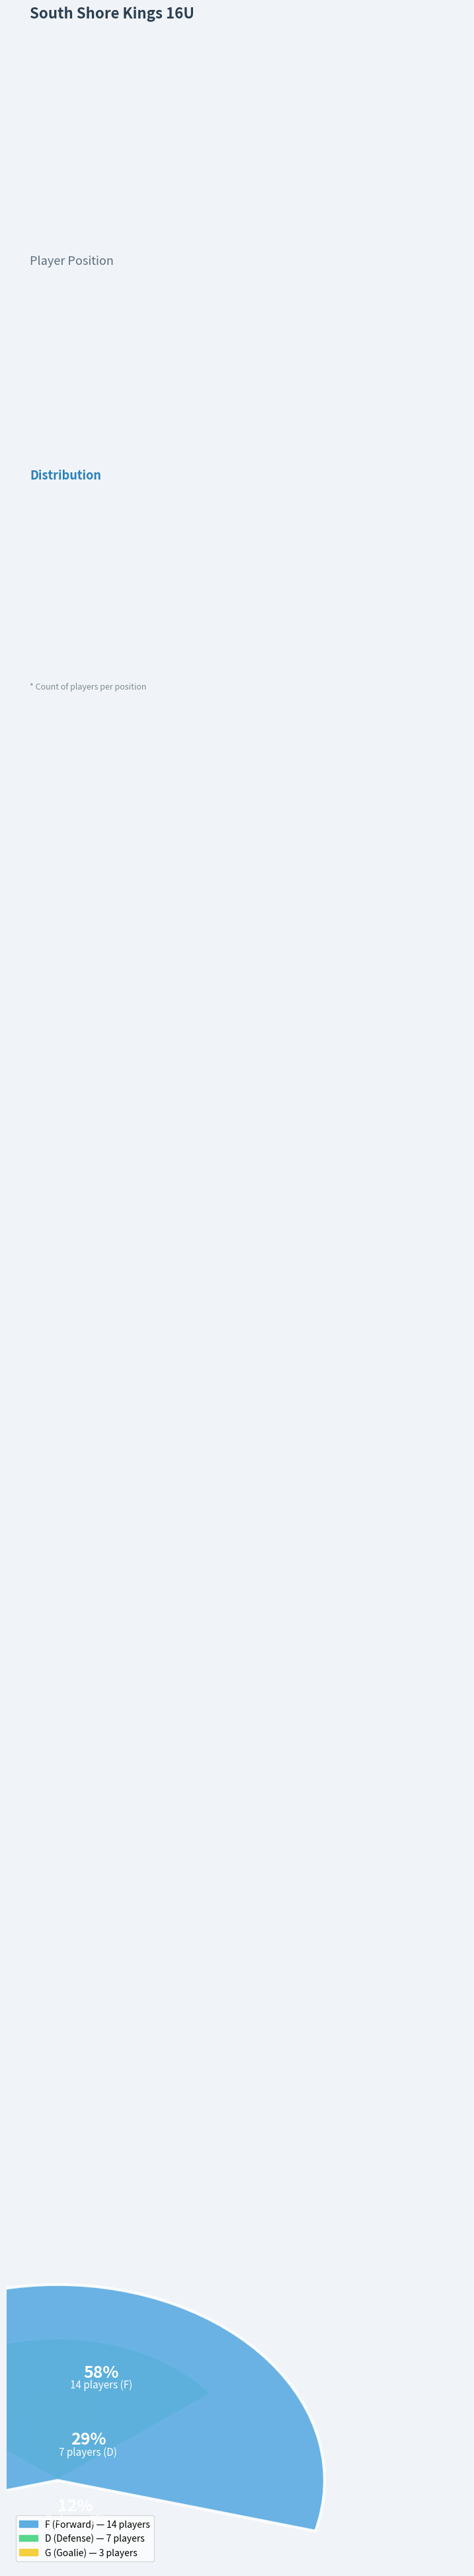

Between F and D, which is larger?

F